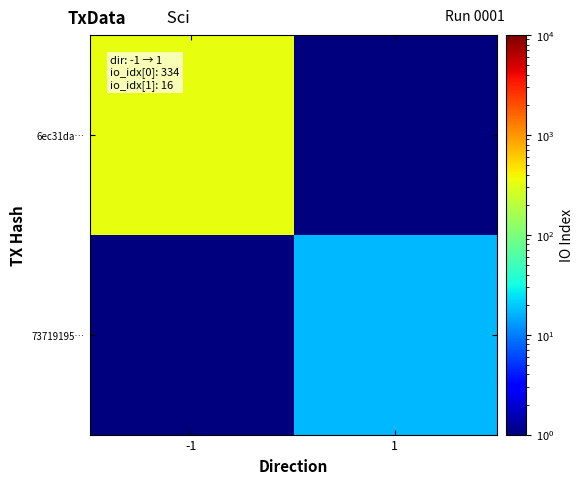

Count the number of categories in the chart.

2